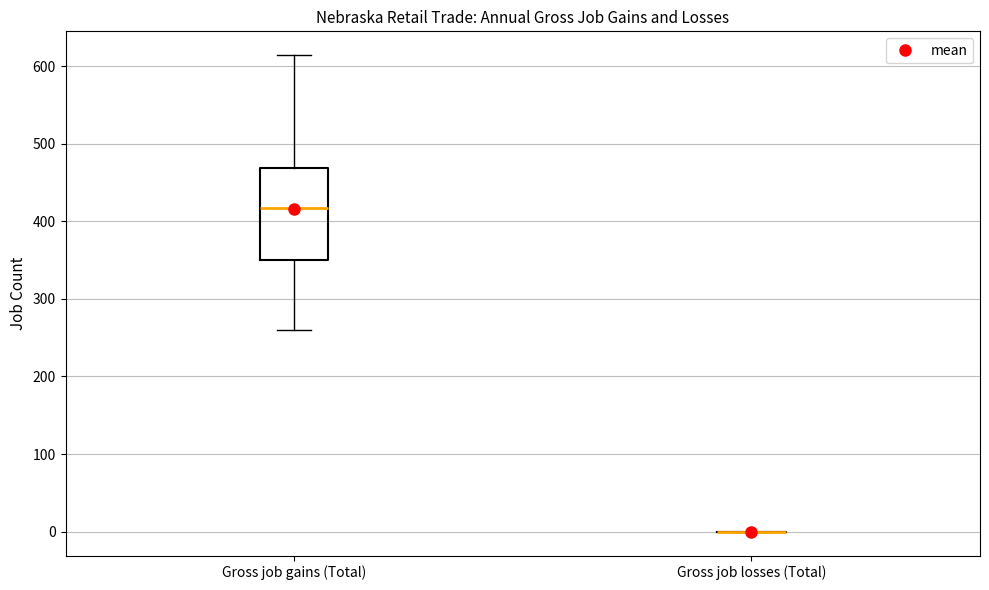

Comparing the boxes themselves (not the whiskers), which one is the tallest?

Gross job gains (Total)